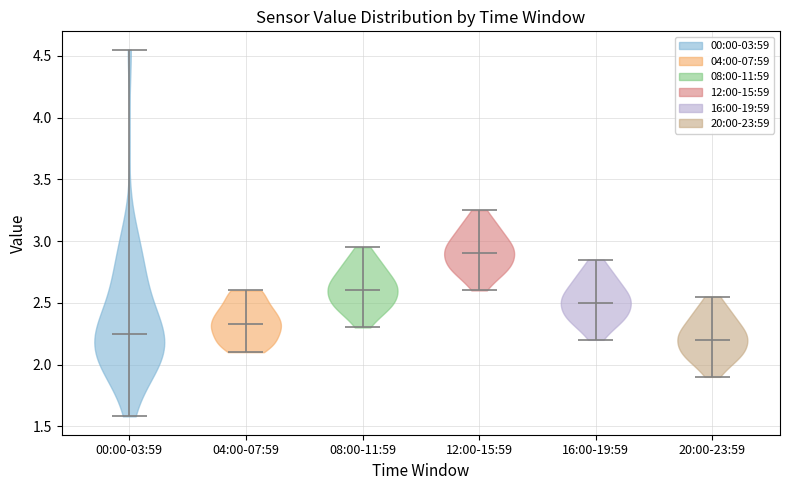

Which violin has the highest median line?

12:00-15:59